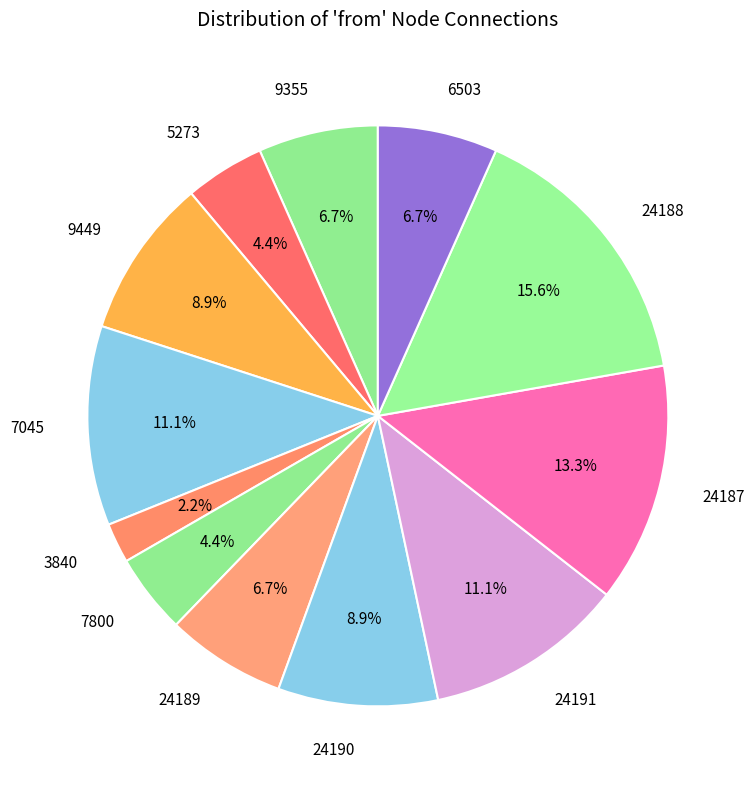

What is the total percentage of 3840 and 6503?

8.9%